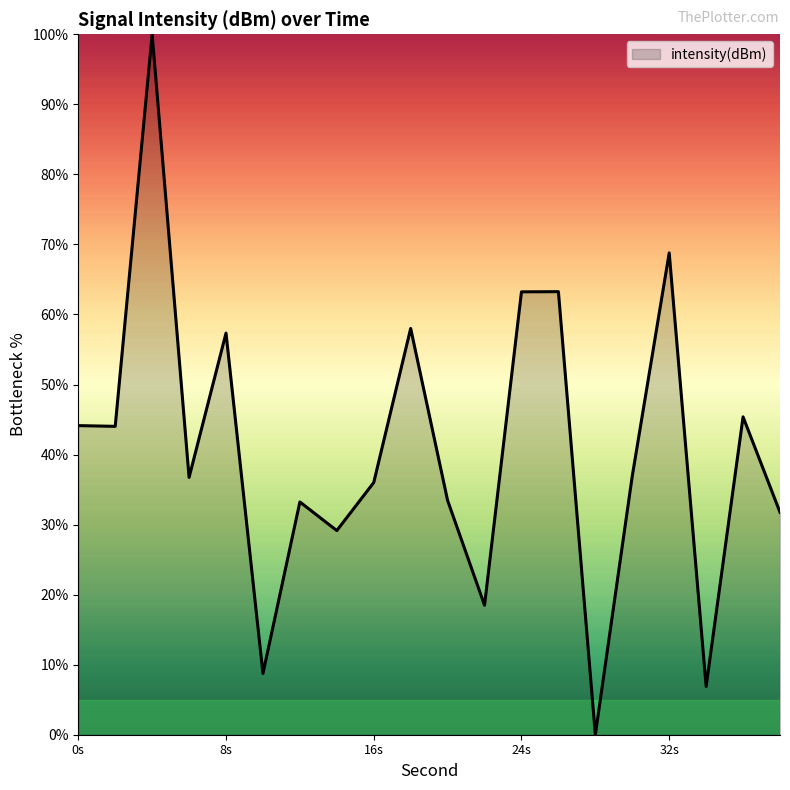

Is it true that the value at 0s is 44.1?

True